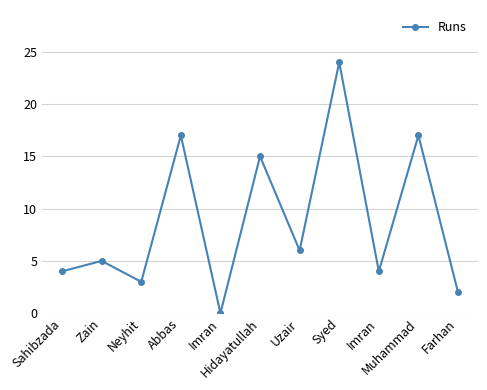

How many points are higher than both their immediate neighbors (excluding endpoints)?

5